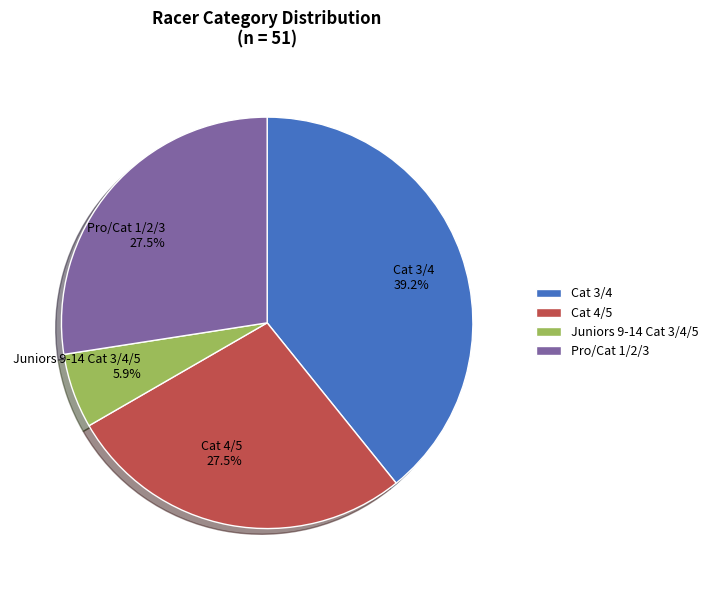

Which slice is the smallest?

Juniors 9-14 Cat 3/4/5